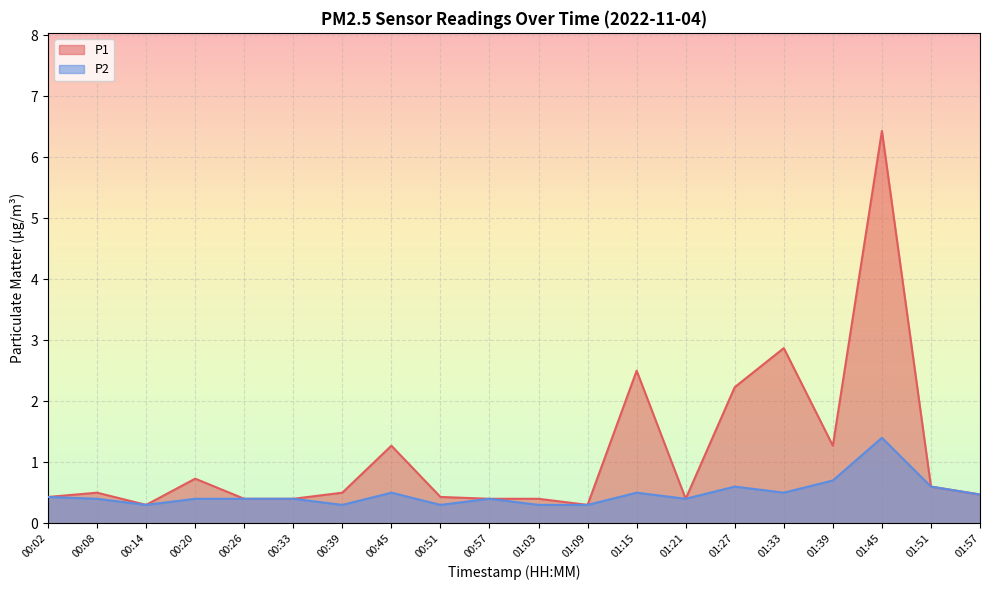

At 01:03, list the series in order from largest to smallest.

P1, P2